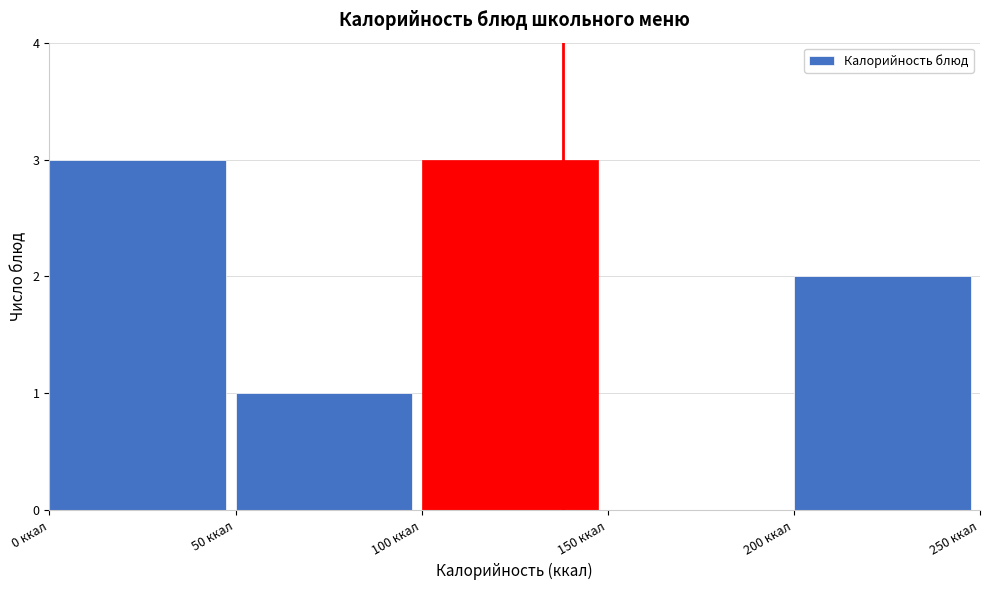

Reading left to right, transcribe this chart: for each bar, give the range it covers on the x-axis and its height. The values are not printed on the chart, so give them approximately, as read against the axis.

0 to 50: 3
50 to 100: 1
100 to 150: 3
150 to 200: 0
200 to 250: 2